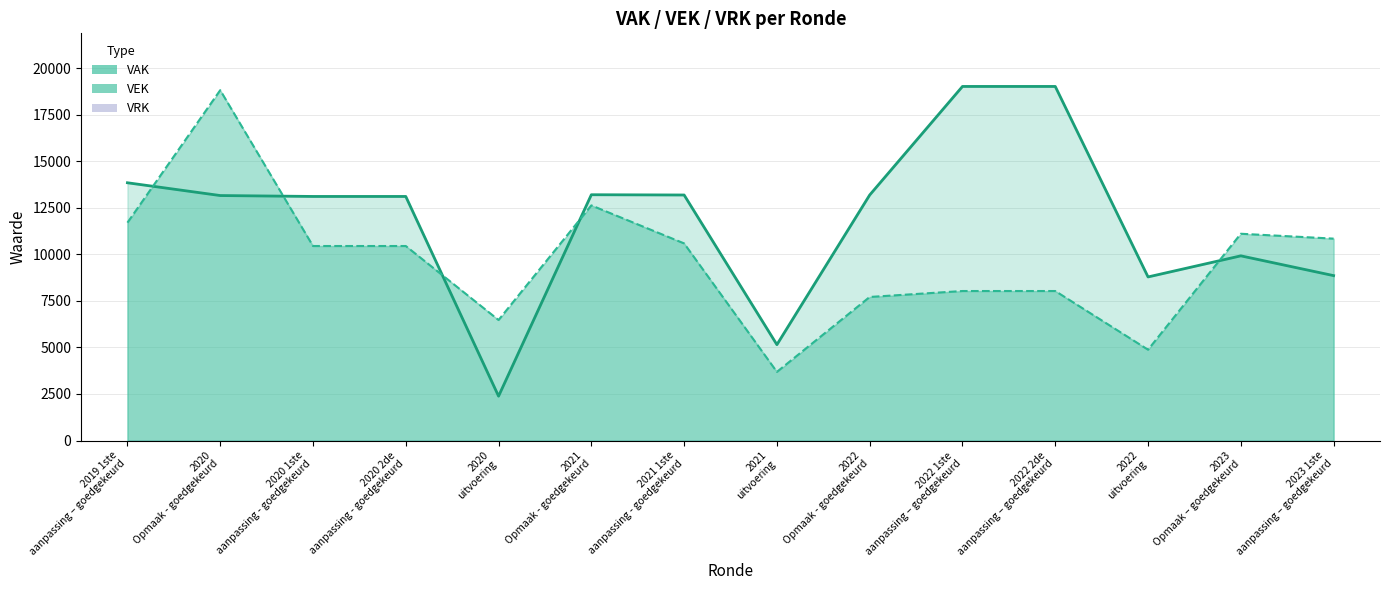

What is the label of the 8th point from the right?

2021 1ste aanpassing - goedgekeurd